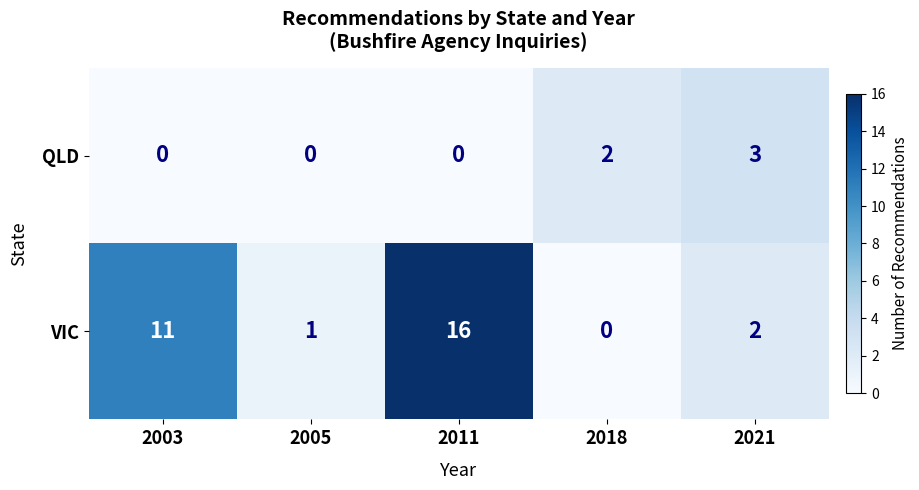

Which series has the largest range (max minus min)?

VIC